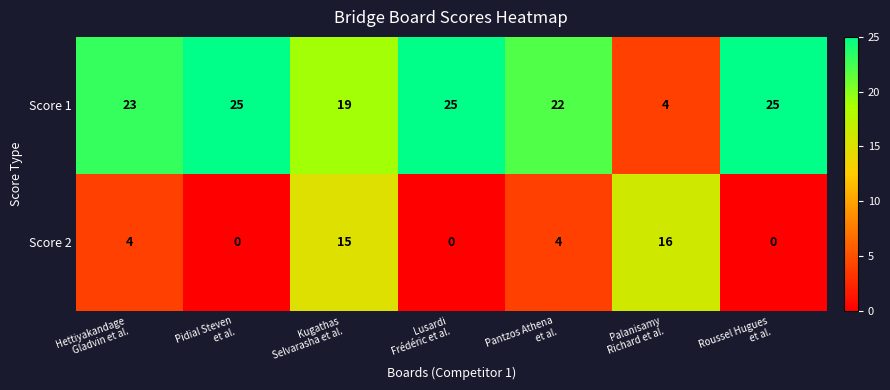

List the series in order of their peak value, highest first.

Score 1, Score 2